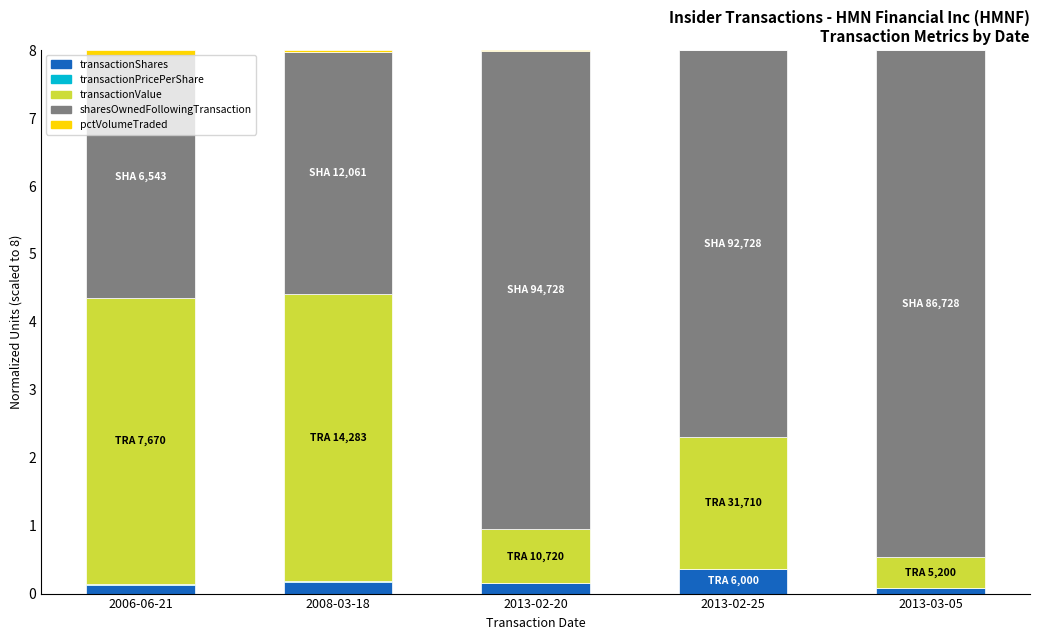

What is the highest value of the transactionShares series?

0.4